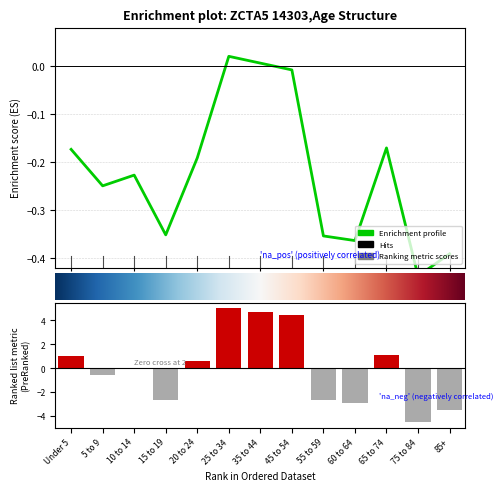

Does the chart contain any negative values?

Yes